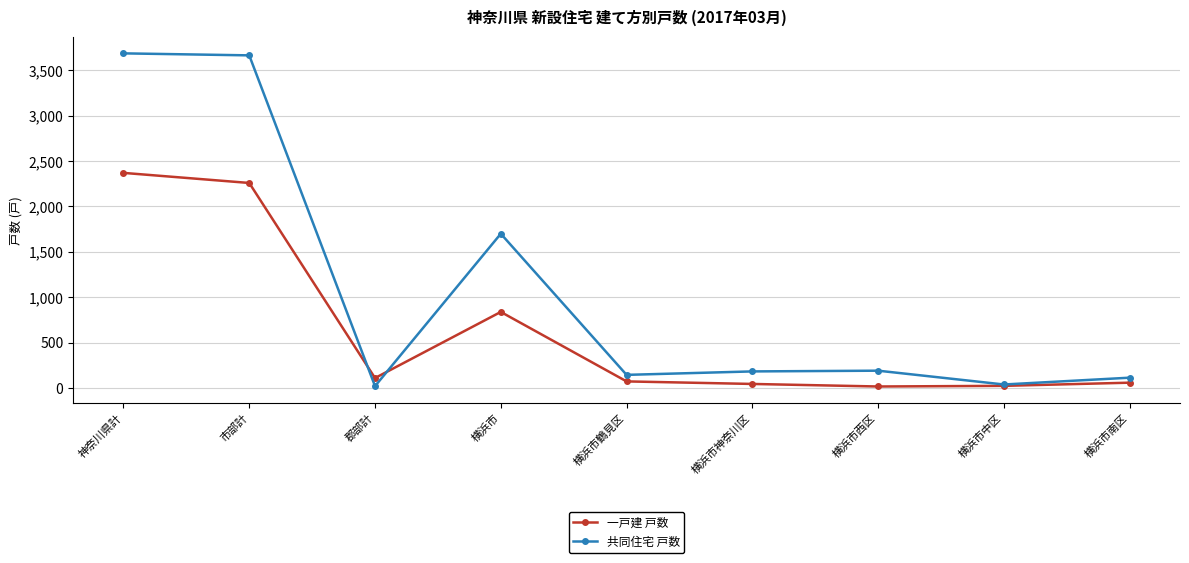

The 共同住宅 戸数 series shows 40 at 横浜市中区. True or false?

True